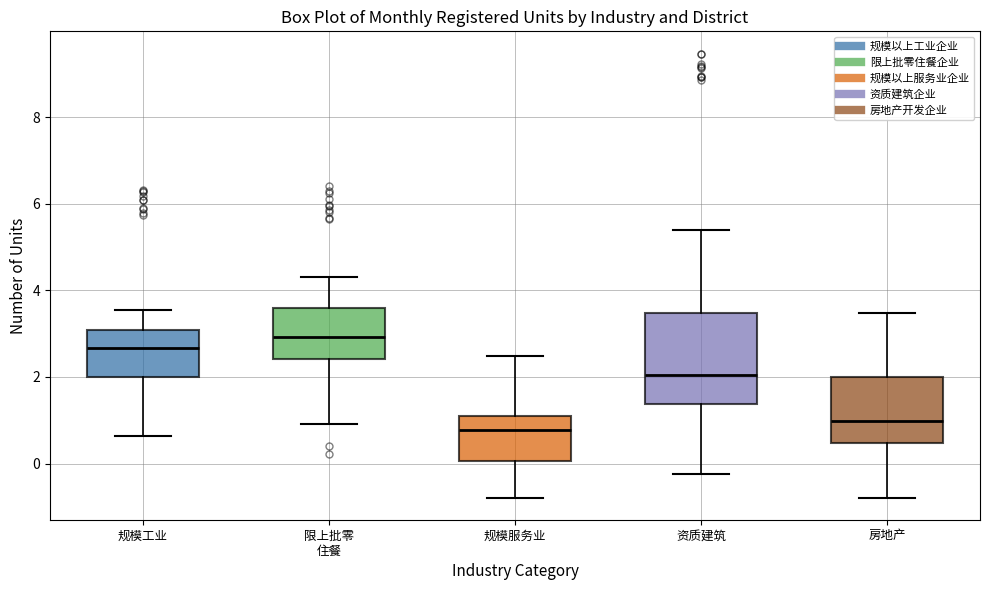

Which box is the tallest, from its lower edge to its upper edge?

资质建筑